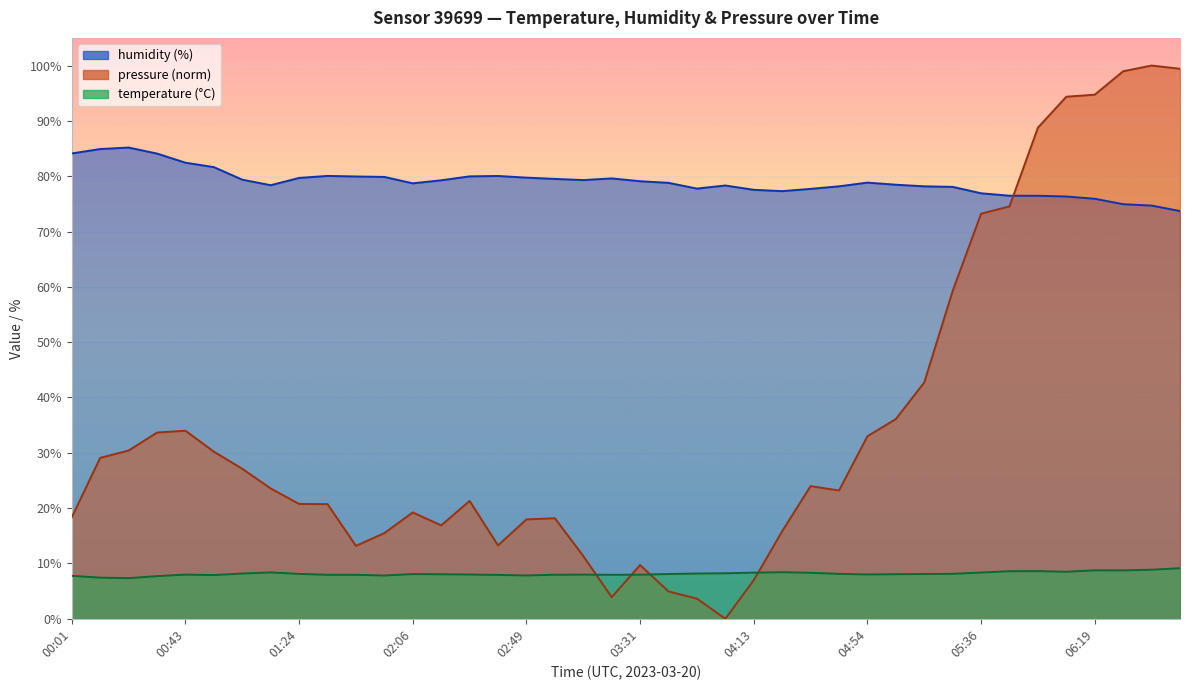

At which category does temperature reach its first local peak?

00:43